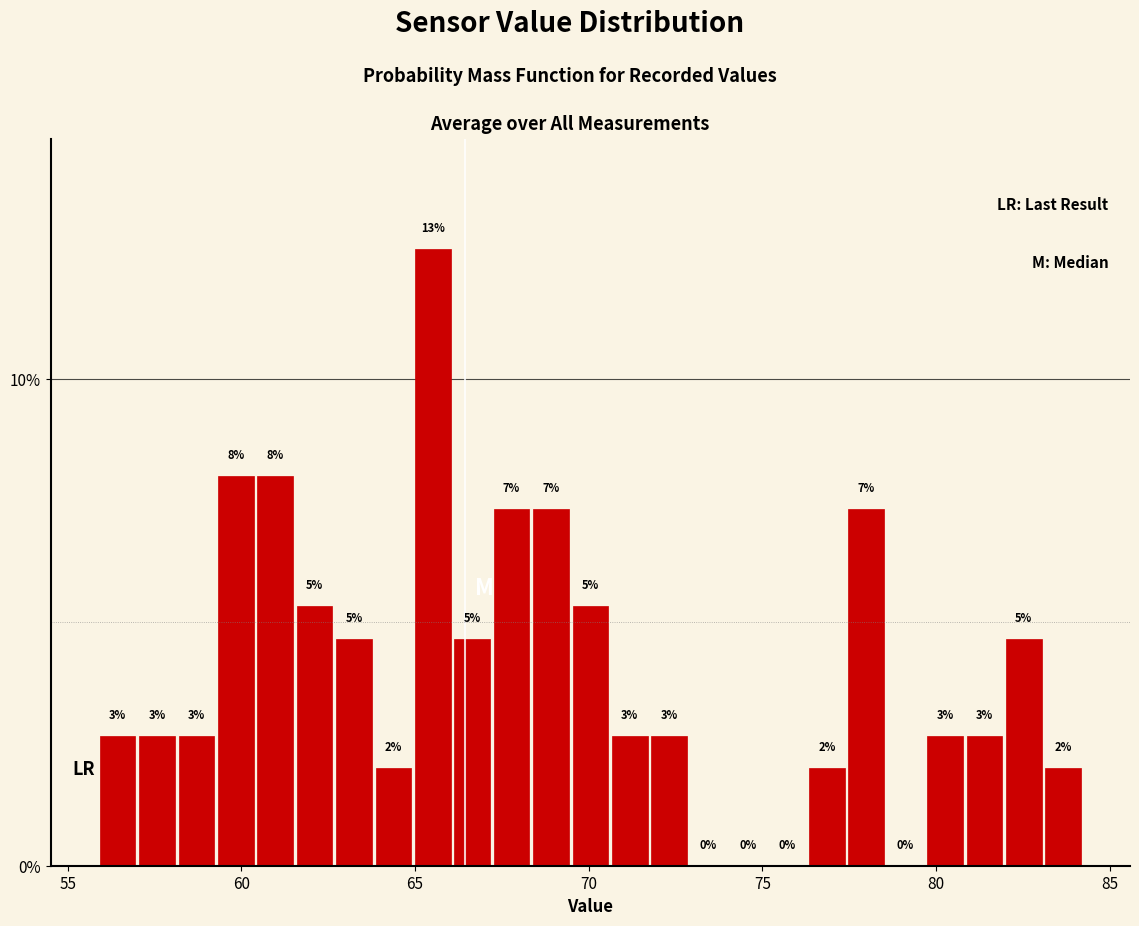

Read against the x-axis, roughly where is the centre of the tallest bar?

65.5